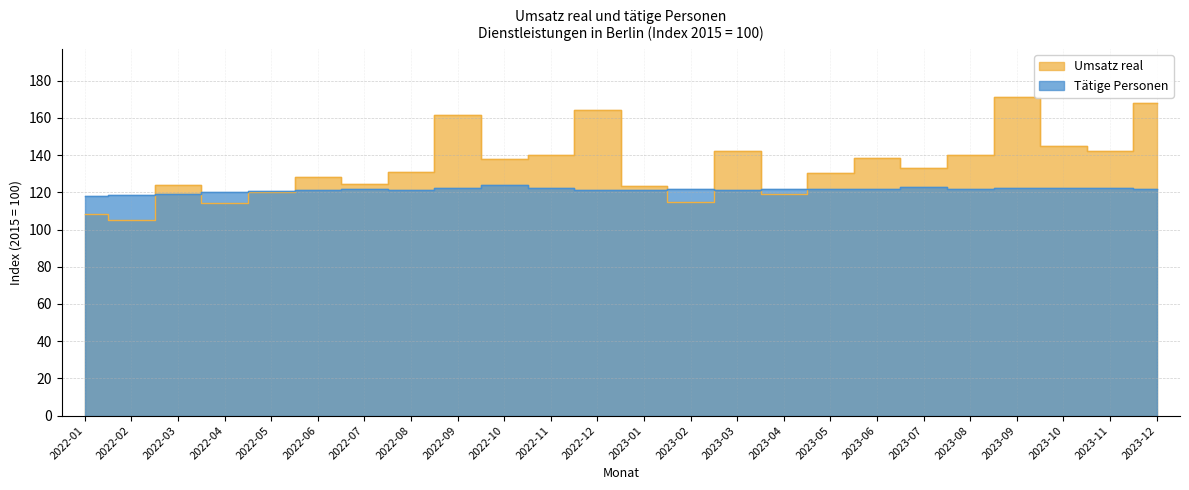

Between 2023-04 and 2023-11, which series saw the biggest shift?

Umsatz real